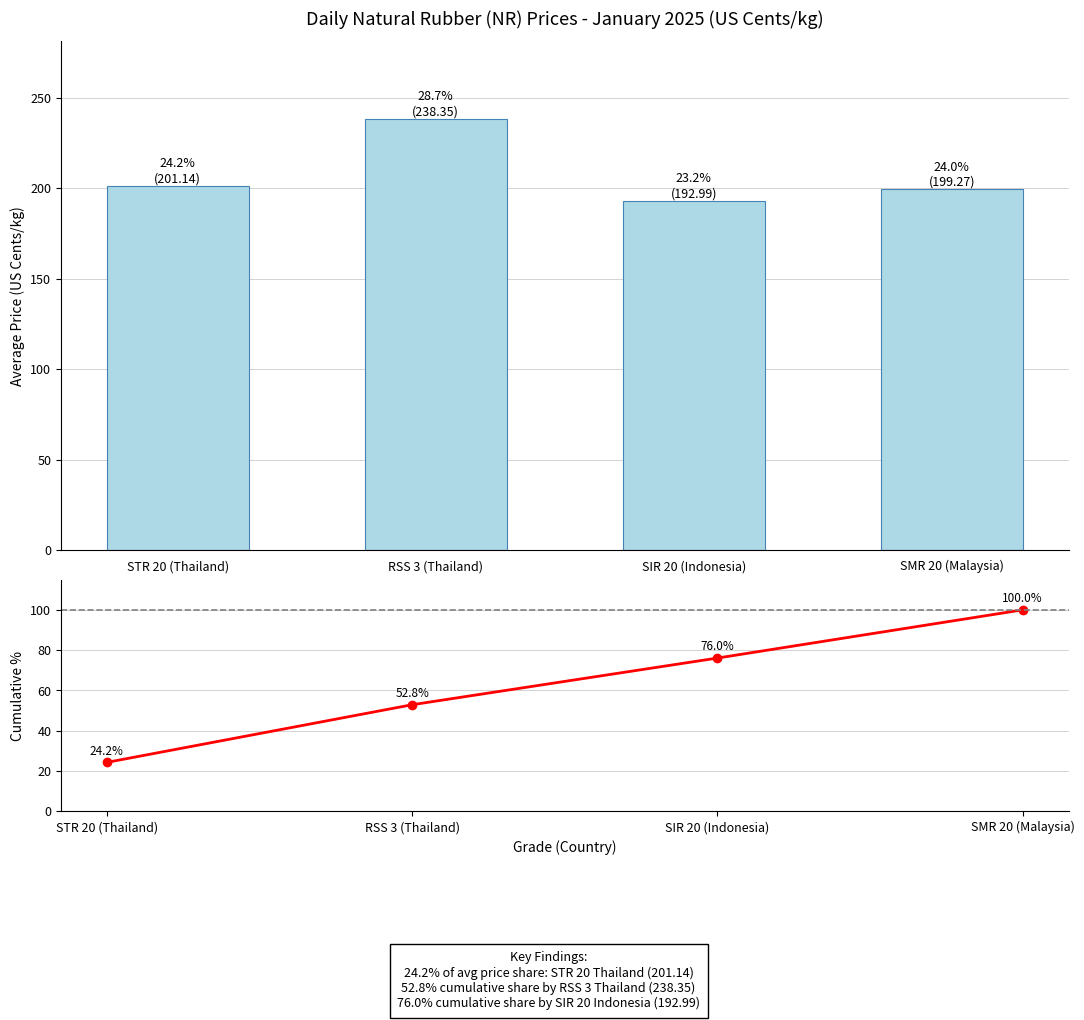

List the series in order of their overall mean, lowest first.

Cumulative %, Average Price (US Cents/kg)